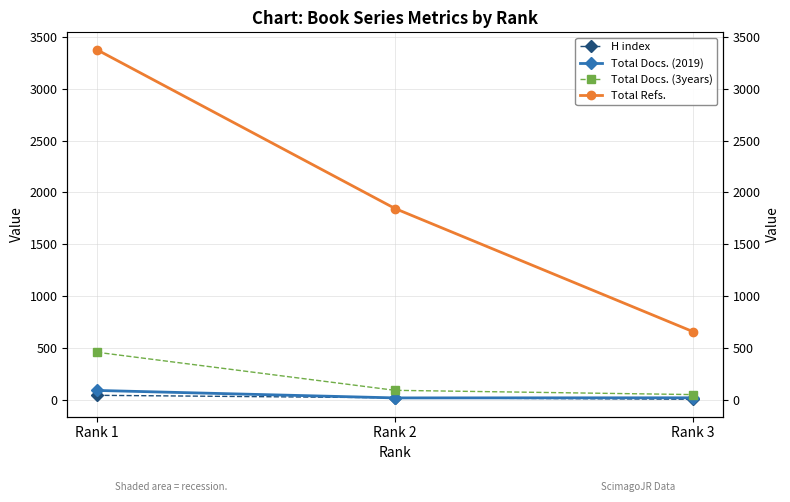

How many data points does each series have?

3